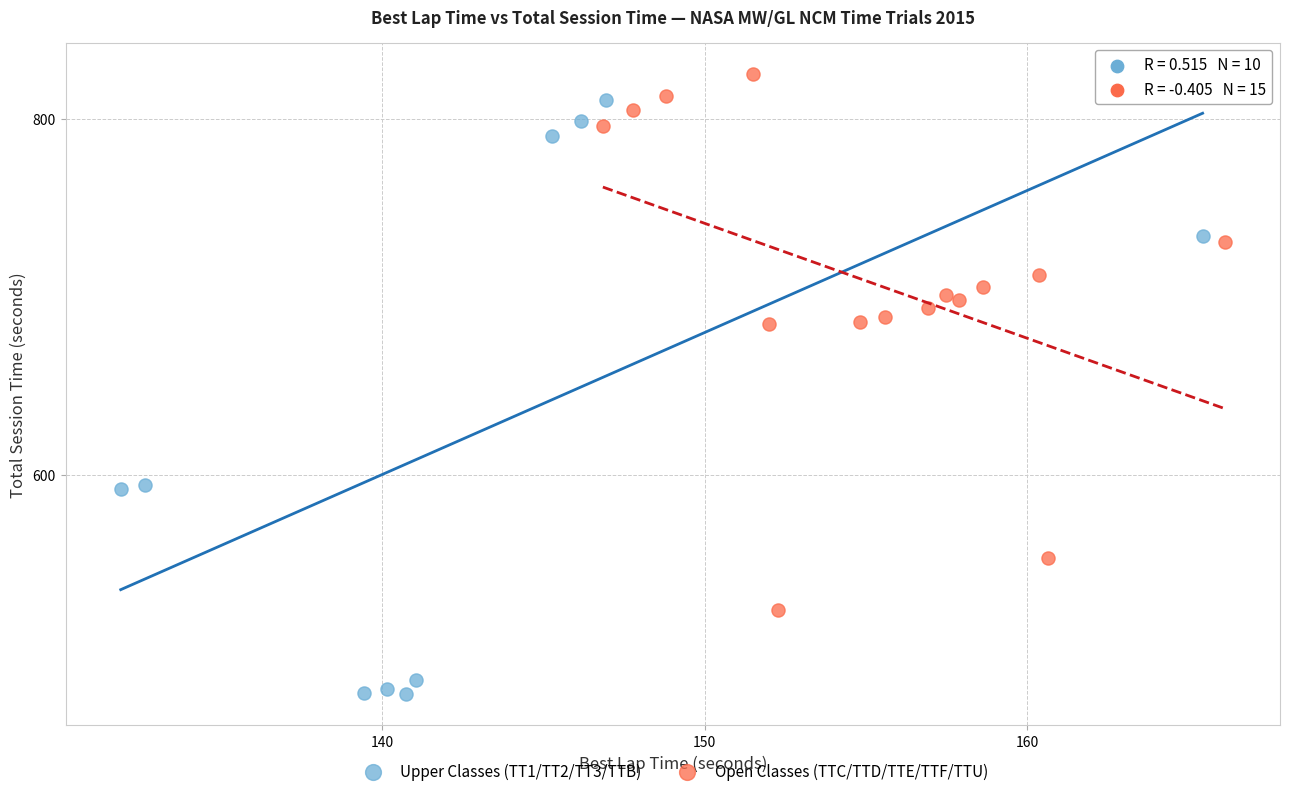

Which series has the widest spread of Y values?

Upper Classes (TT1/TT2/TT3/TTB)